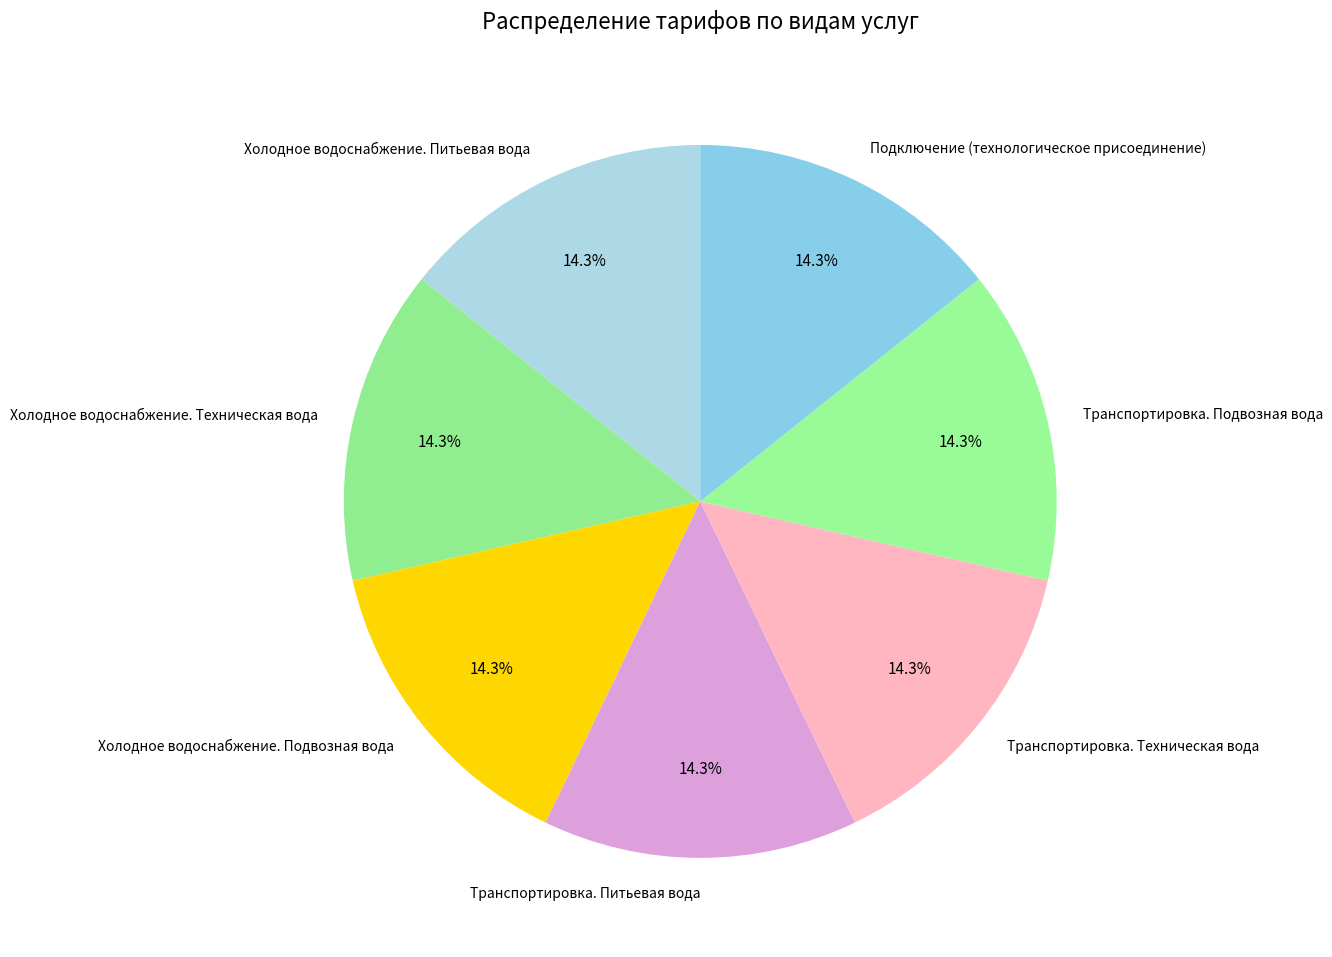

The Холодное водоснабжение. Питьевая вода slice represents 24% of the pie. True or false?

False